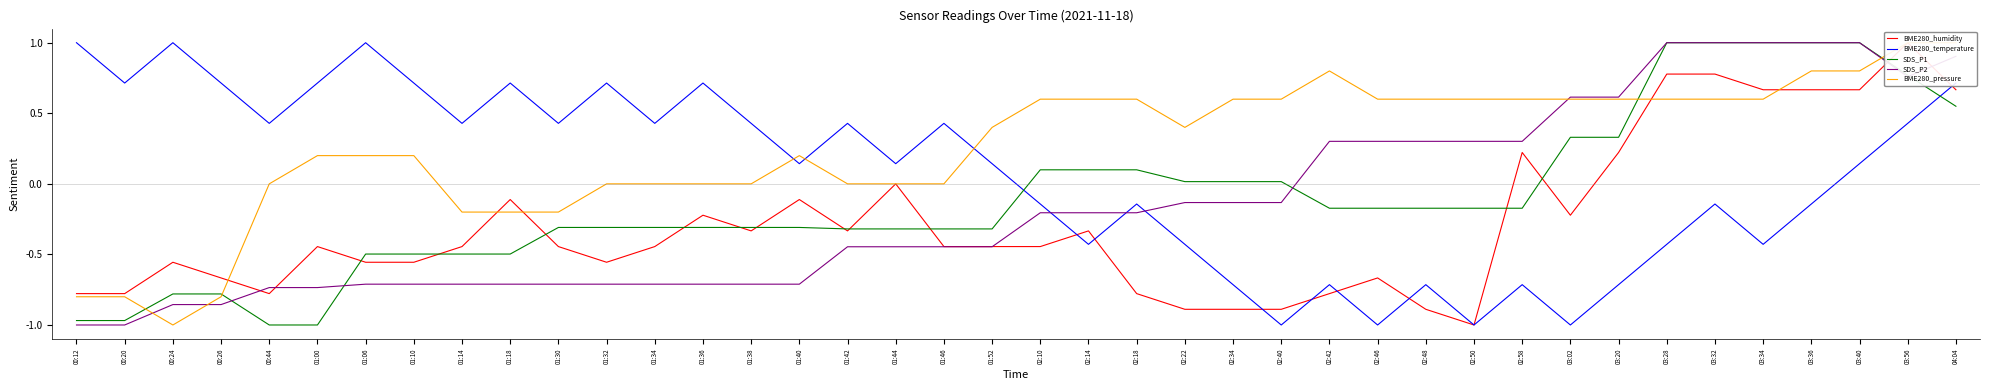

What is the difference between the BME280_temperature values at 03:20 and 03:28?

0.3